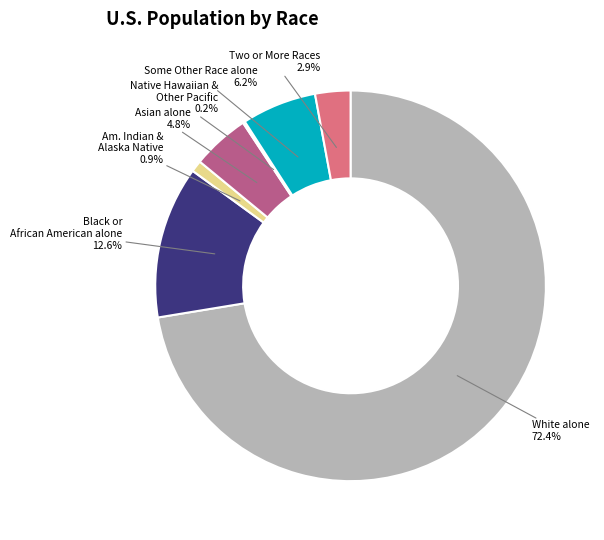

Is there a majority slice in this chart?

Yes